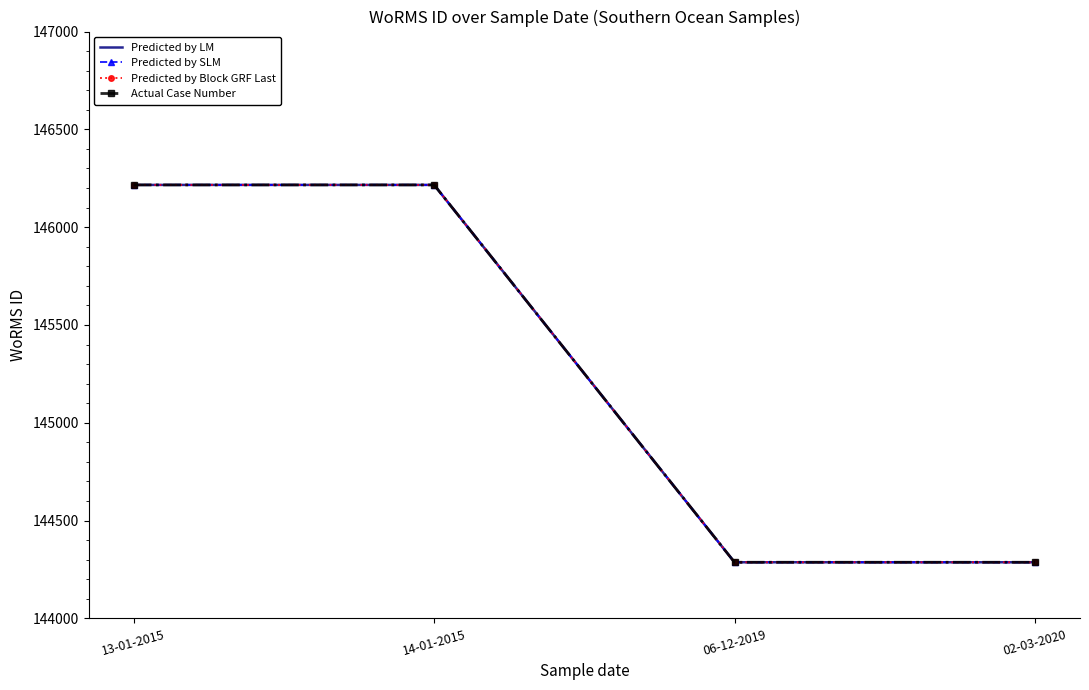

What is the lowest value of the Actual Case Number series?

144287